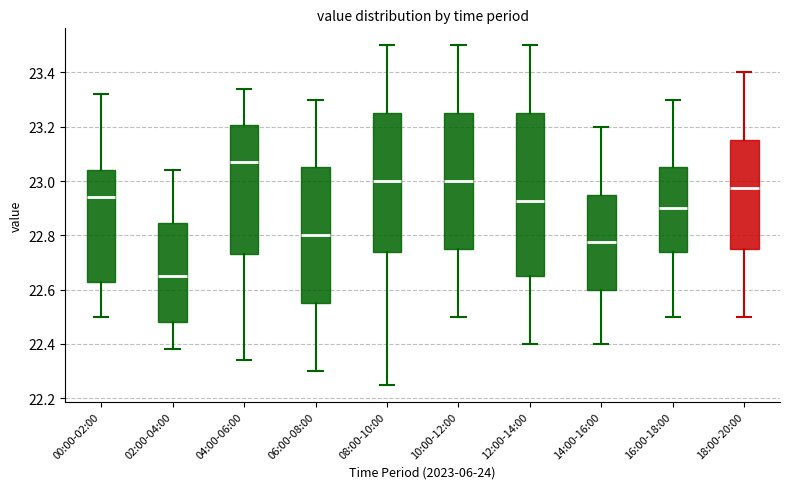

Reading left to right, transcribe this box plot: for each box, give where its median line is, the range the box spans, and where its two whiskers end, as read against the y-axis. The values are not printed on the chart, so give them approximately, as read against the axis.

00:00-02:00: median 22.94, box 22.62 to 23.04, whiskers 22.50 to 23.32
02:00-04:00: median 22.66, box 22.48 to 22.84, whiskers 22.38 to 23.04
04:00-06:00: median 23.08, box 22.74 to 23.20, whiskers 22.34 to 23.34
06:00-08:00: median 22.80, box 22.56 to 23.06, whiskers 22.30 to 23.30
08:00-10:00: median 23.00, box 22.74 to 23.26, whiskers 22.26 to 23.50
10:00-12:00: median 23.00, box 22.76 to 23.26, whiskers 22.50 to 23.50
12:00-14:00: median 22.92, box 22.66 to 23.26, whiskers 22.40 to 23.50
14:00-16:00: median 22.78, box 22.60 to 22.96, whiskers 22.40 to 23.20
16:00-18:00: median 22.90, box 22.74 to 23.06, whiskers 22.50 to 23.30
18:00-20:00: median 22.98, box 22.76 to 23.16, whiskers 22.50 to 23.40